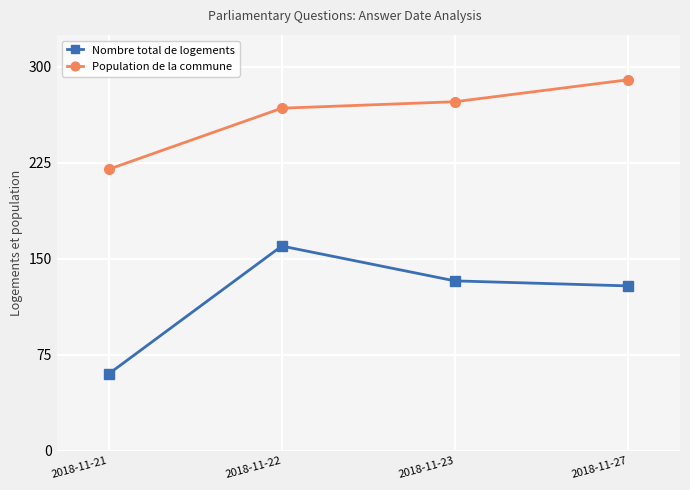

Which label corresponds to the smallest value in the chart?

2018-11-21